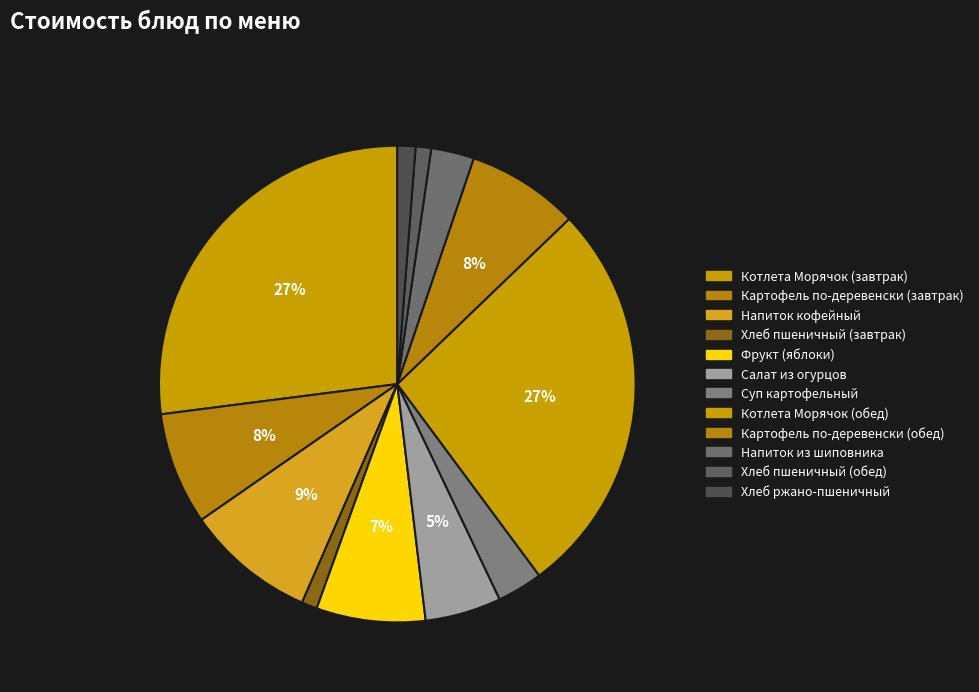

To the nearest percent, what percentage of the pie is Картофель по-деревенски (обед)?

8%